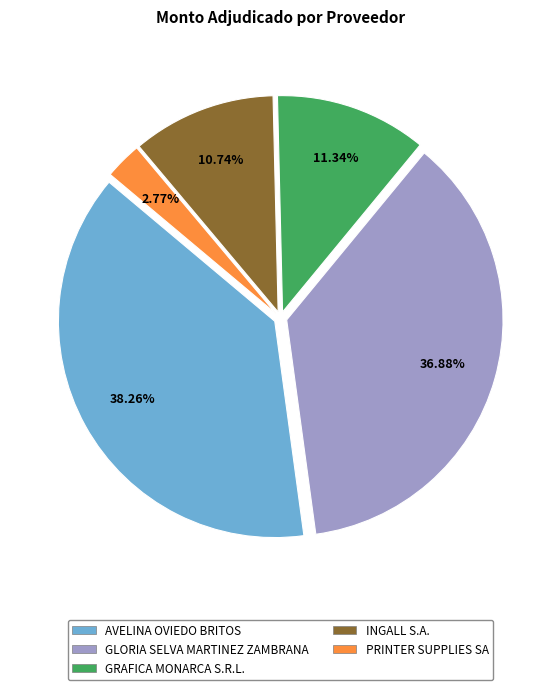

Does GRAFICA MONARCA S.R.L. represent more than half of the total?

No